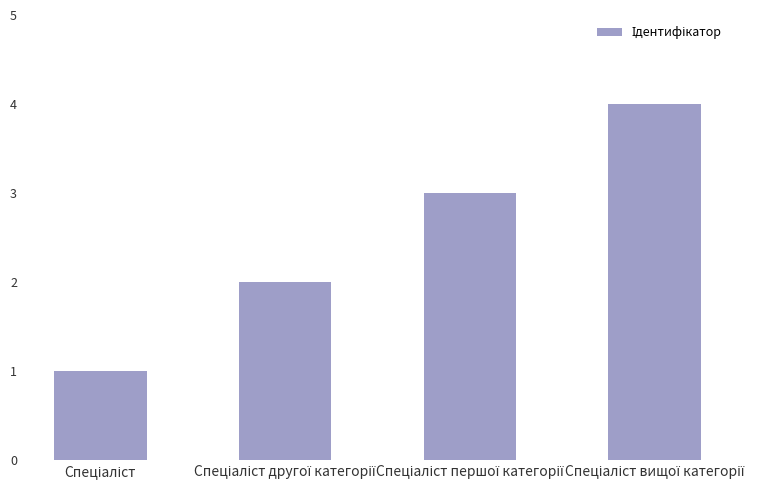

What is the difference between the second highest and second lowest values?

1